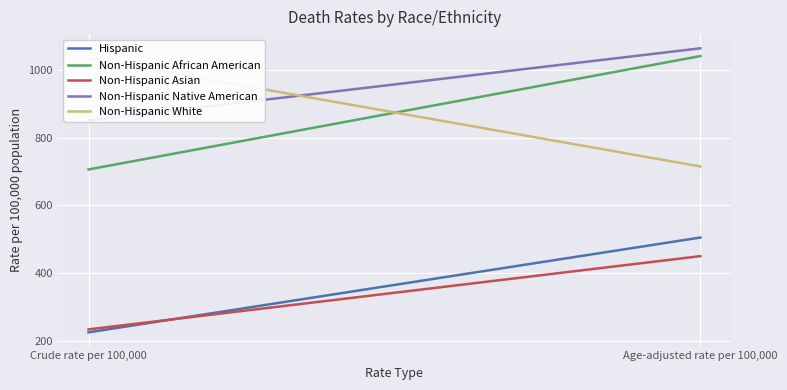

Which series changed the most between Crude rate per 100,000 and Age-adjusted rate per 100,000?

Non-Hispanic African American